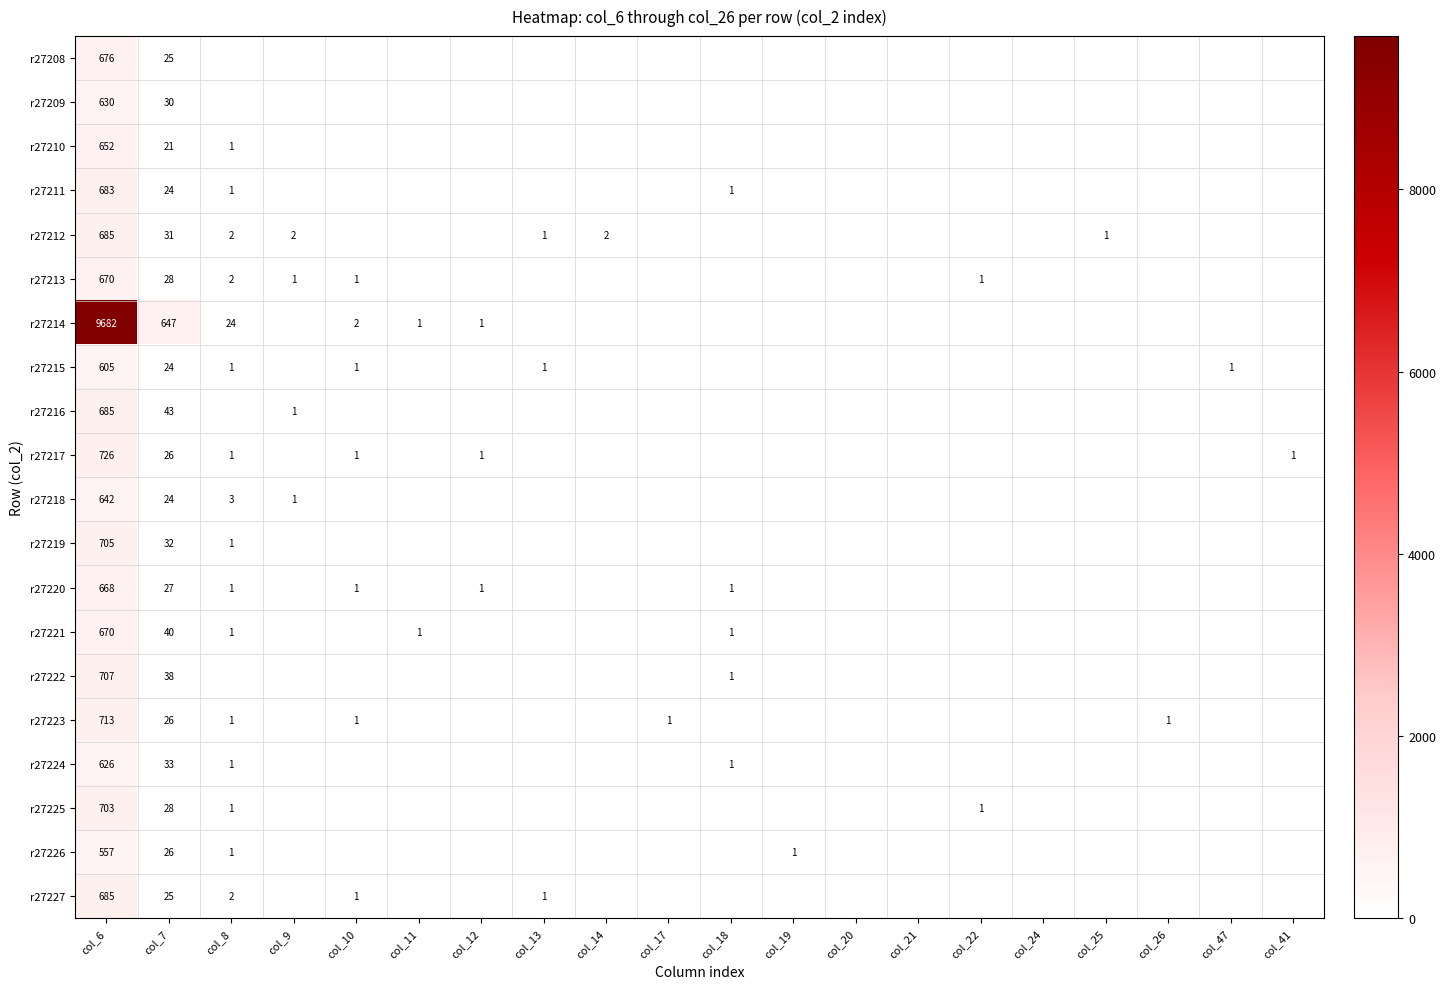

The r27225 series shows 37 at col_7. True or false?

False